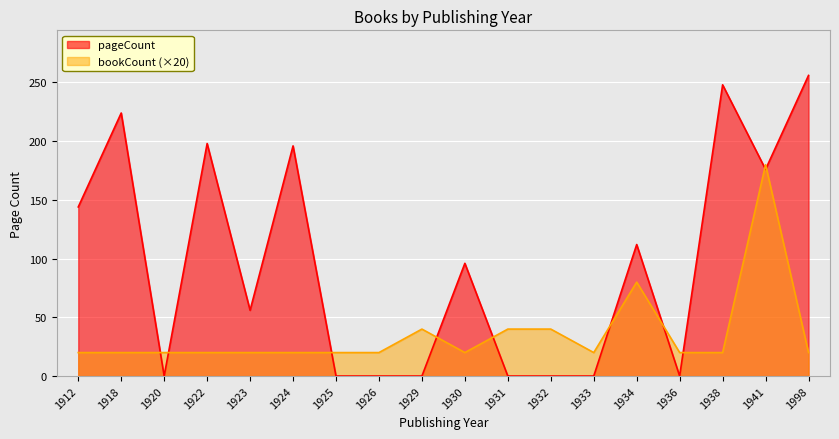

Rank the categories by value from highest to lowest.

1998, 1938, 1918, 1922, 1924, 1941, 1912, 1934, 1930, 1923, 1920, 1925, 1926, 1929, 1931, 1932, 1933, 1936